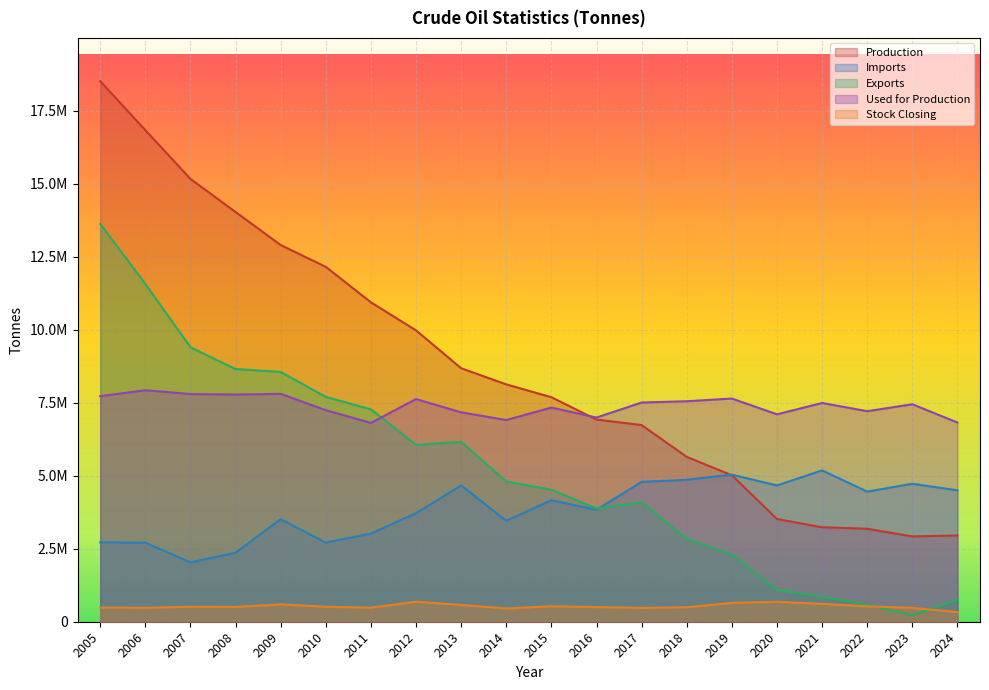

Does the chart display data point markers on the line(s)?

No